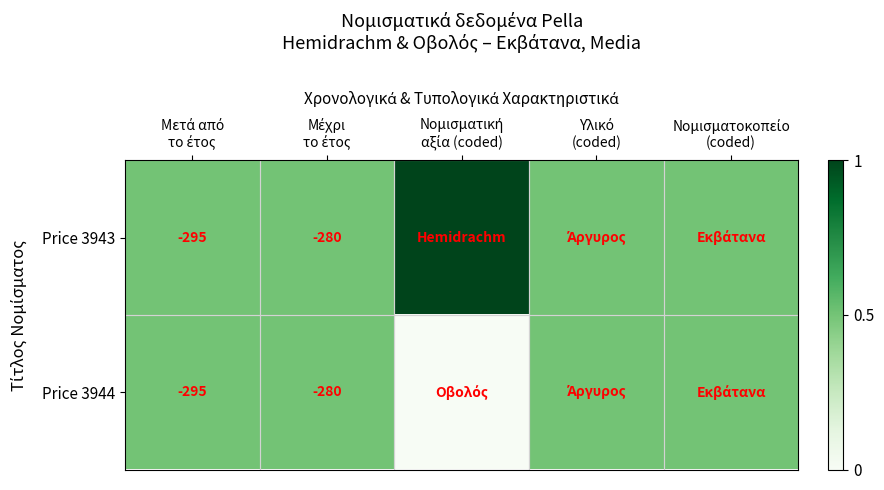

What value does the Price 3943 series have at Μετά από το έτος?

0.5